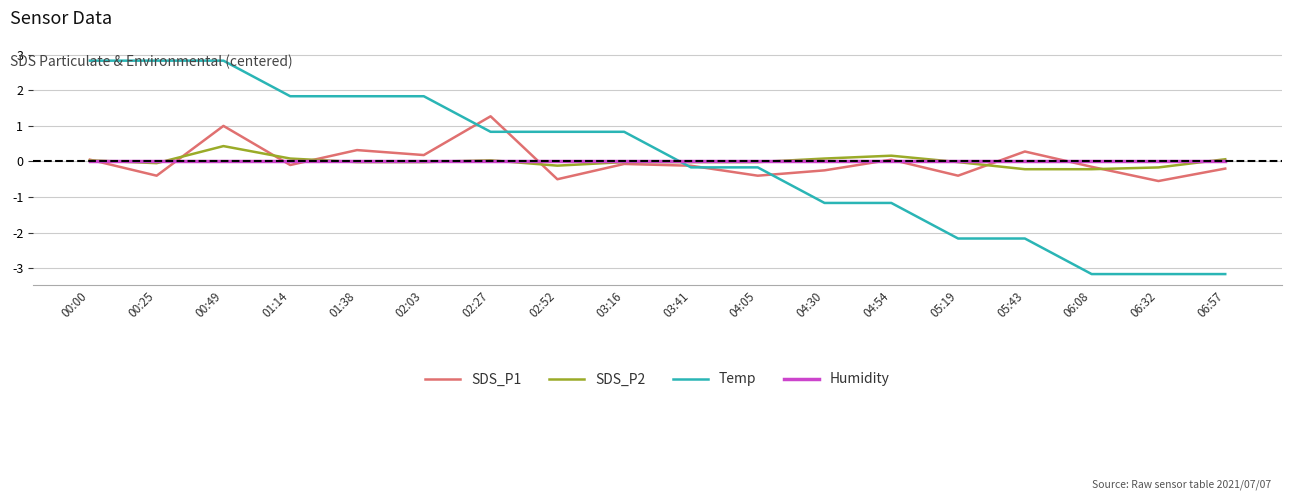

At 00:49, list the series in order from smallest to largest.

Humidity, SDS_P2, SDS_P1, Temp